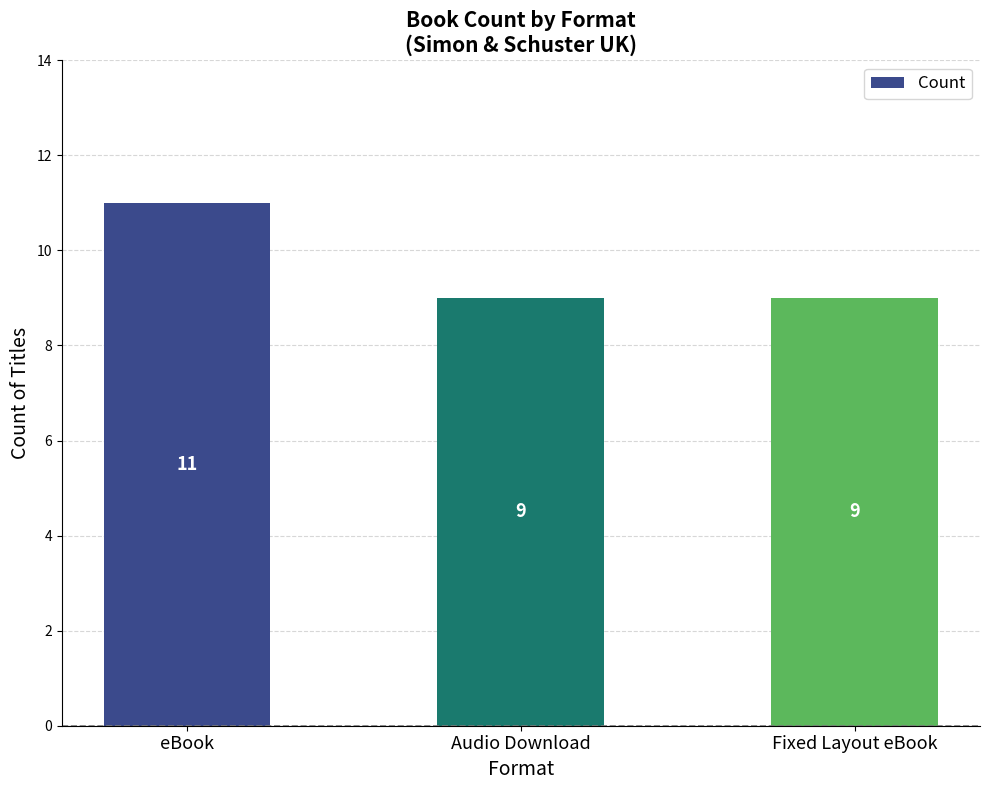

Count the number of categories in the chart.

3